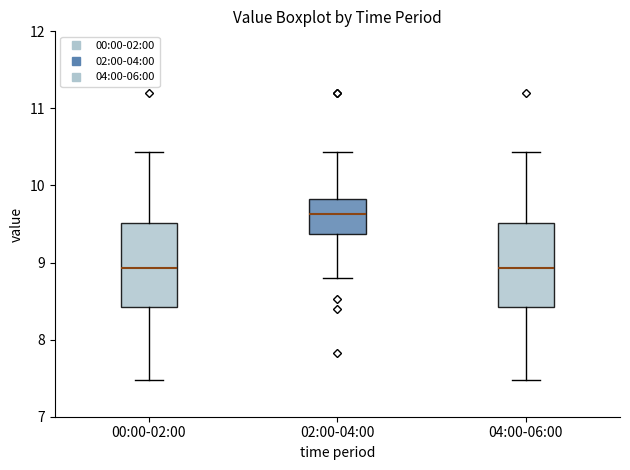

Reading left to right, transcribe this box plot: for each box, give where its median line is, the range the box spans, and where its two whiskers end, as read against the y-axis. The values are not printed on the chart, so give them approximately, as read against the axis.

00:00-02:00: median 8.9, box 8.4 to 9.5, whiskers 7.5 to 10.4
02:00-04:00: median 9.6, box 9.4 to 9.8, whiskers 8.8 to 10.4
04:00-06:00: median 8.9, box 8.4 to 9.5, whiskers 7.5 to 10.4